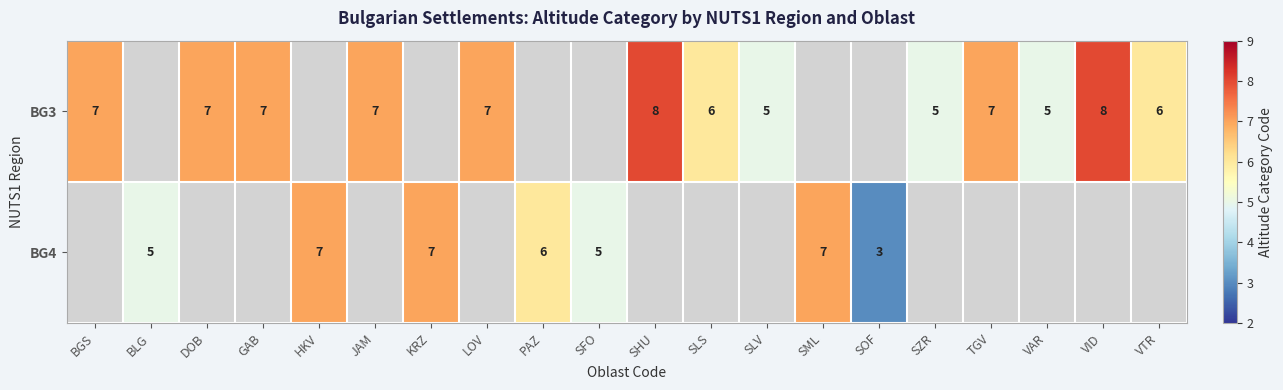

At how many categories does at least one series exceed 6?

11